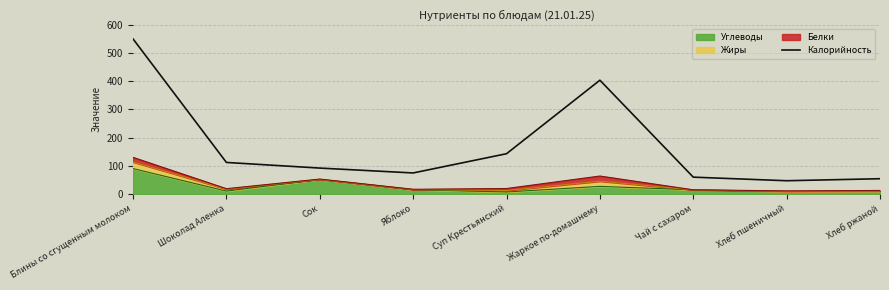

What is the change in value from Блины со сгущенным молоком to Жаркое по-домашнему?

-146.4